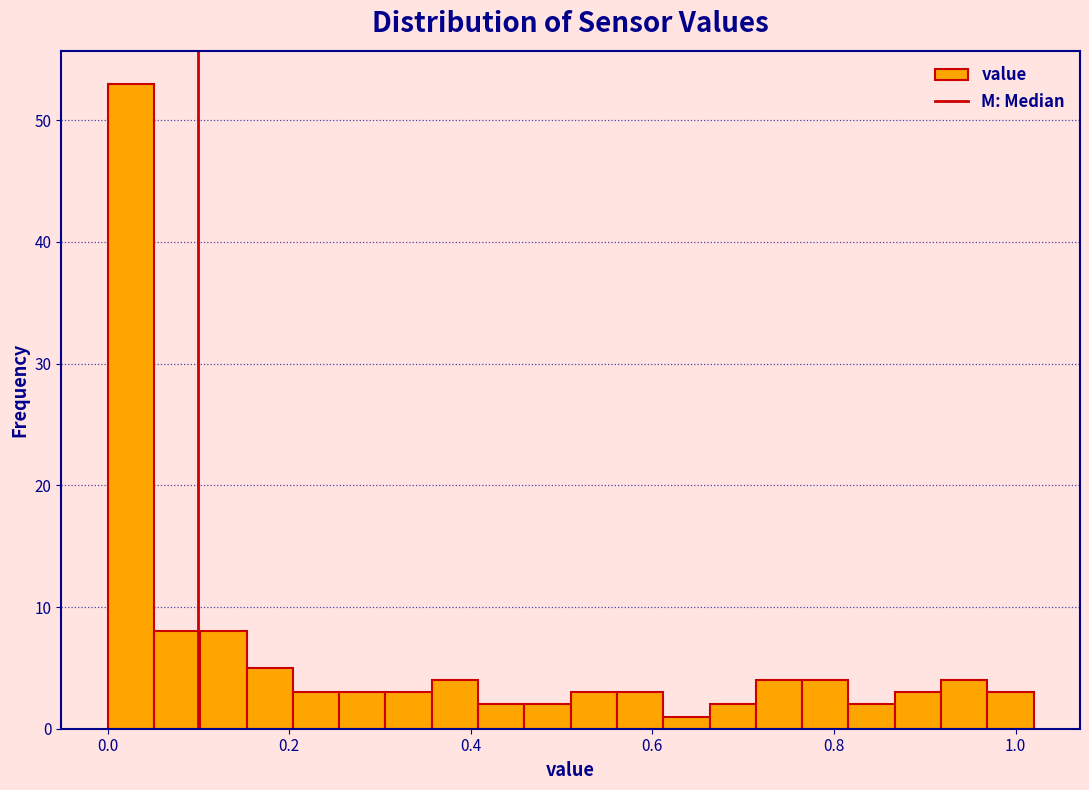

Around what value on the x-axis is the tallest bar? Give the approximate position of its centre, as read against the axis.

0.02